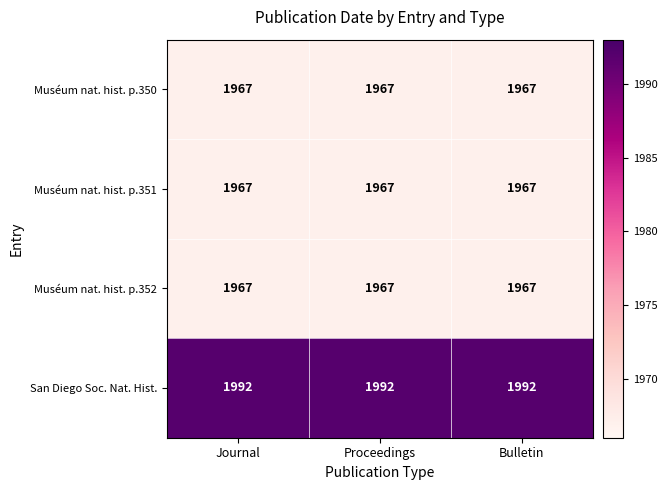

The Muséum nat. hist. p.352 series shows 1967 at Proceedings. True or false?

True